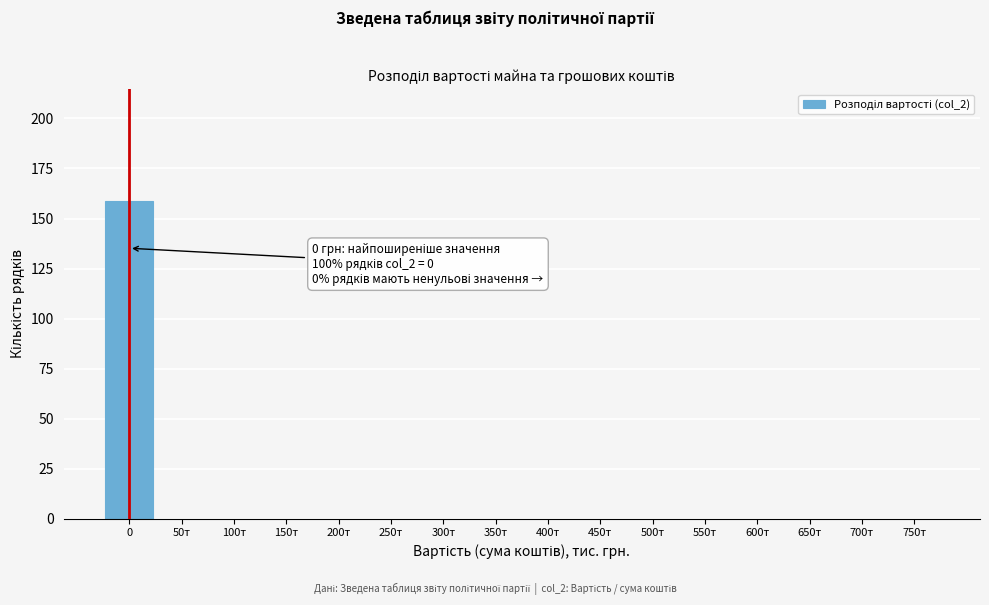

Reading right to left, transcribe all the data shown in this chart.

750т=0	700т=0	650т=0	600т=0	550т=0	500т=0	450т=0	400т=0	350т=0	300т=0	250т=0	200т=0	150т=0	100т=0	50т=0	0=159